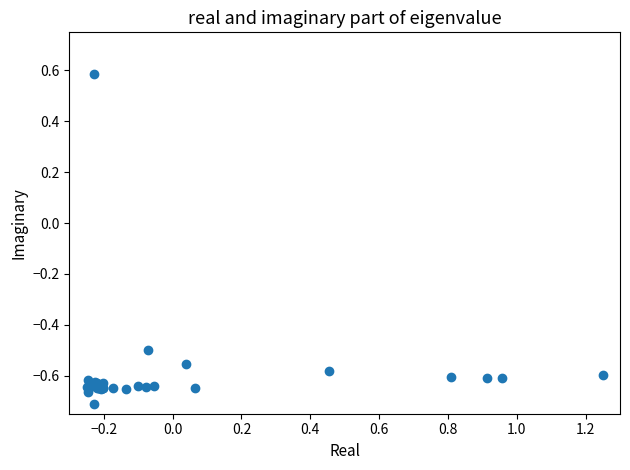

What Y value in the scatter plot is closest to 0?

-0.5